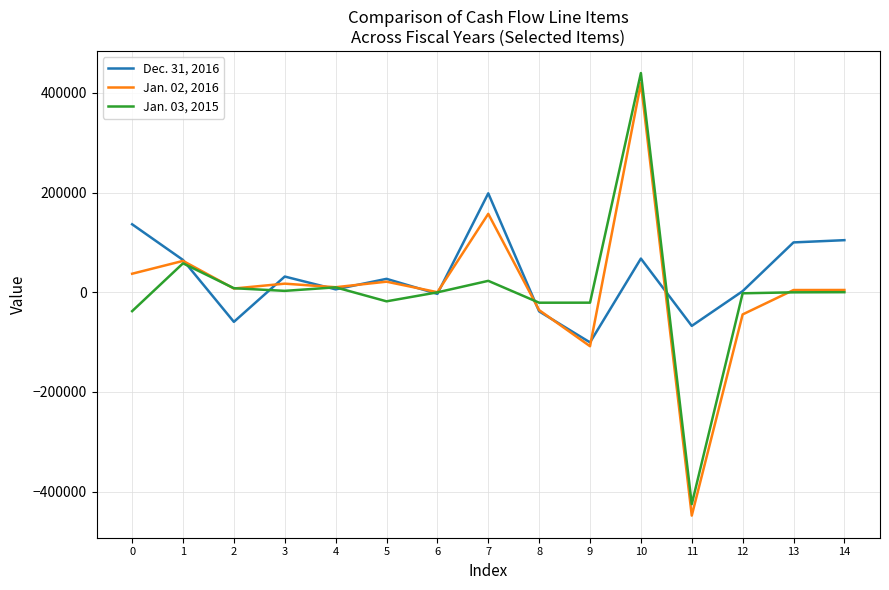

The value of Jan. 02, 2016 at 10 is 419336. True or false?

True